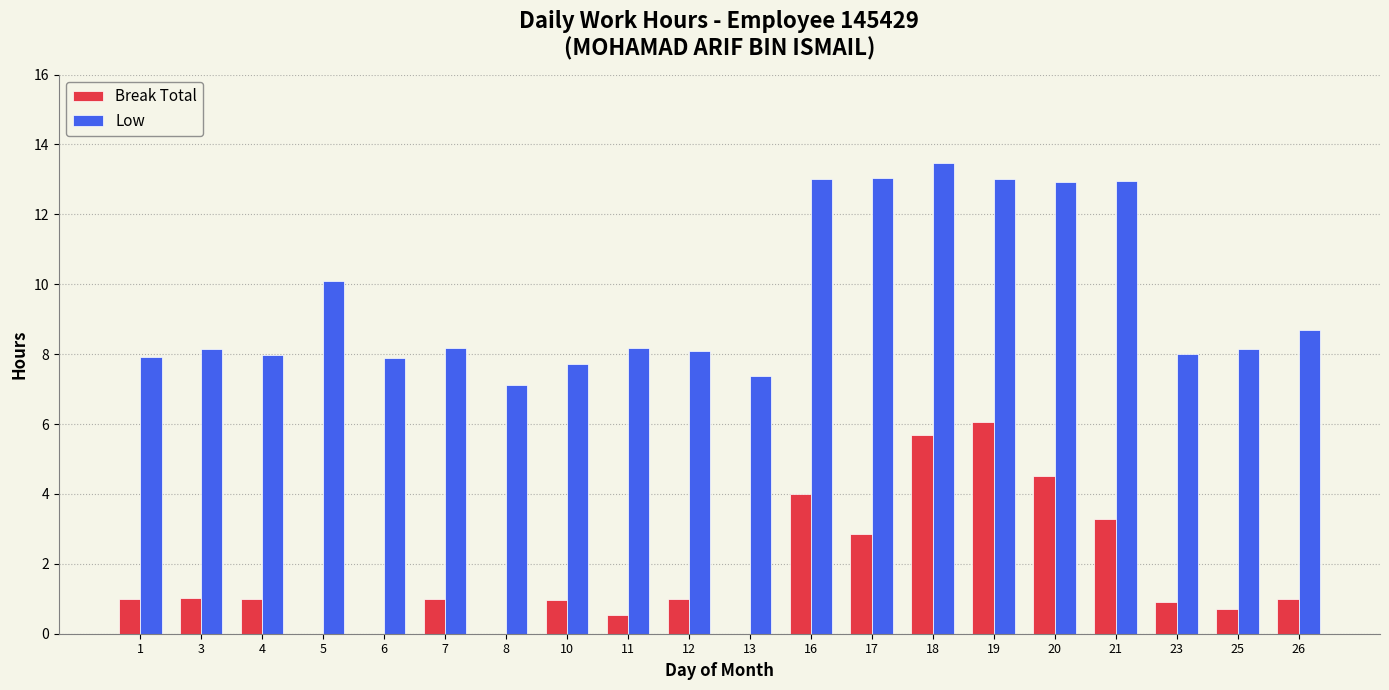

What is the difference between the Low values at 25 and 10?

0.4